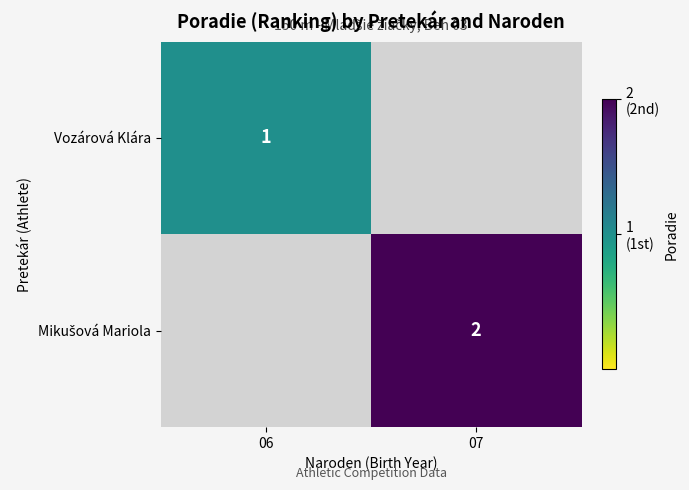

What is the greatest value displayed?

2